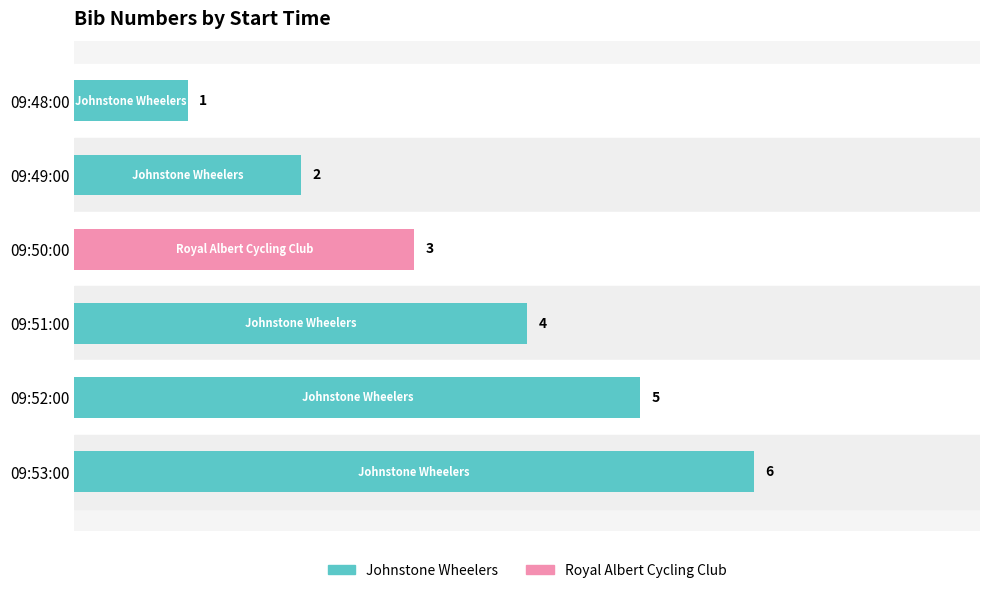

Are the bars grouped side by side (vs. stacked)?

No